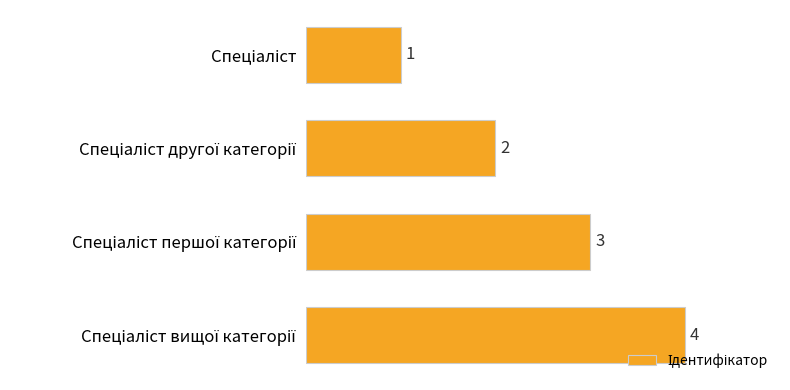

How many data points are less than 3?

2